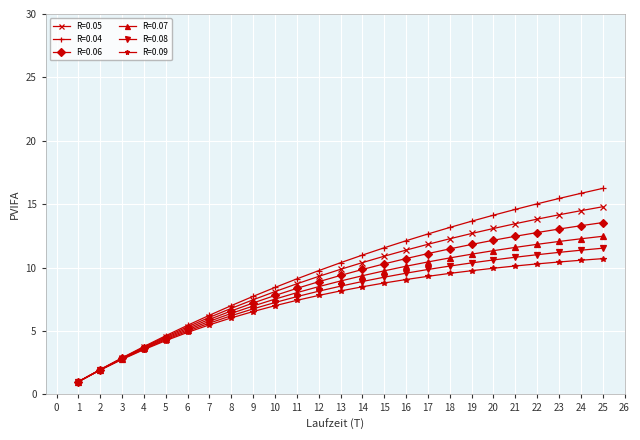

Which series has the largest range (max minus min)?

R=0.04